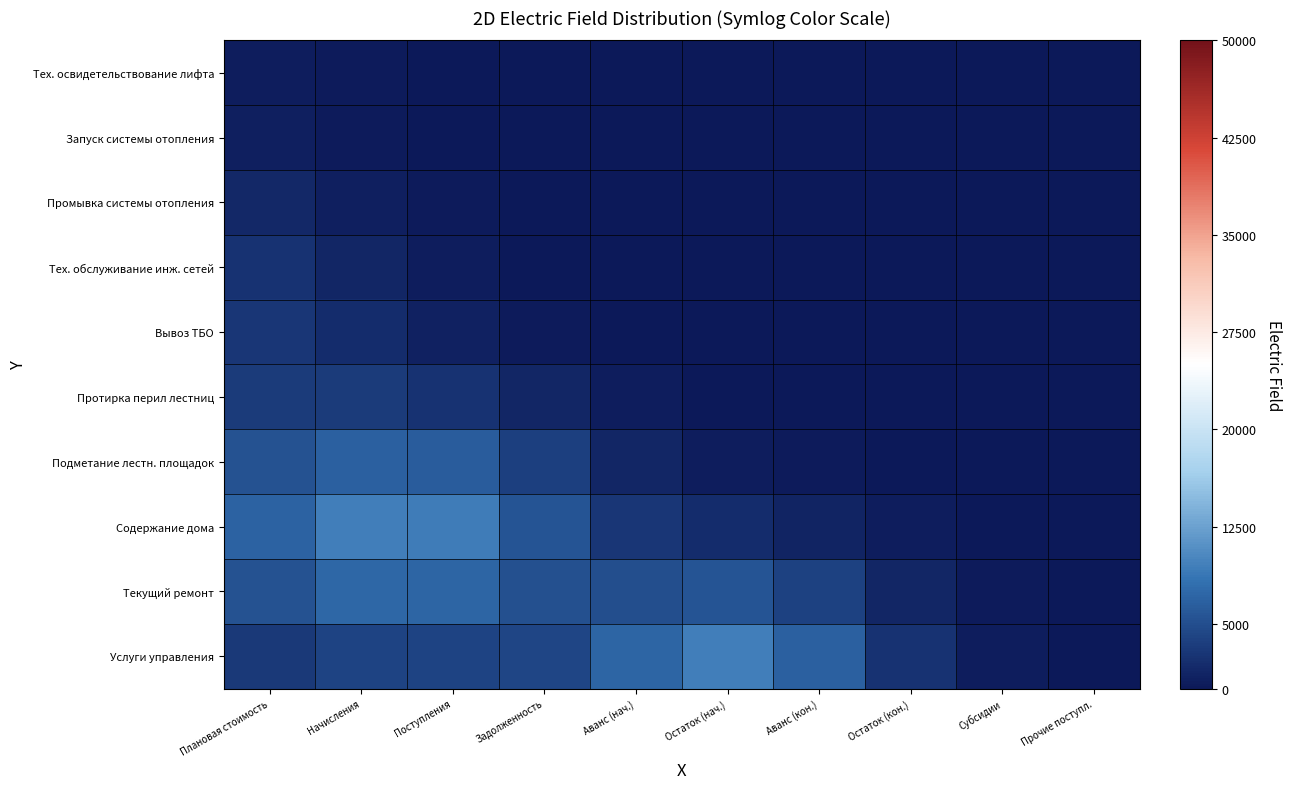

Which has a higher value, Поступления or Аванс (нач.)?

Поступления